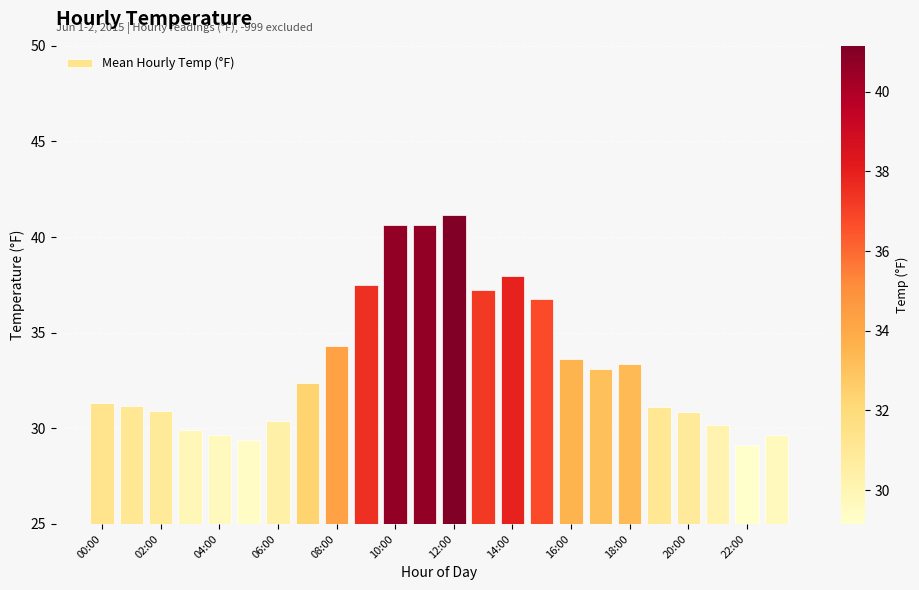

What is the value of the 16th bar from the left?

36.8